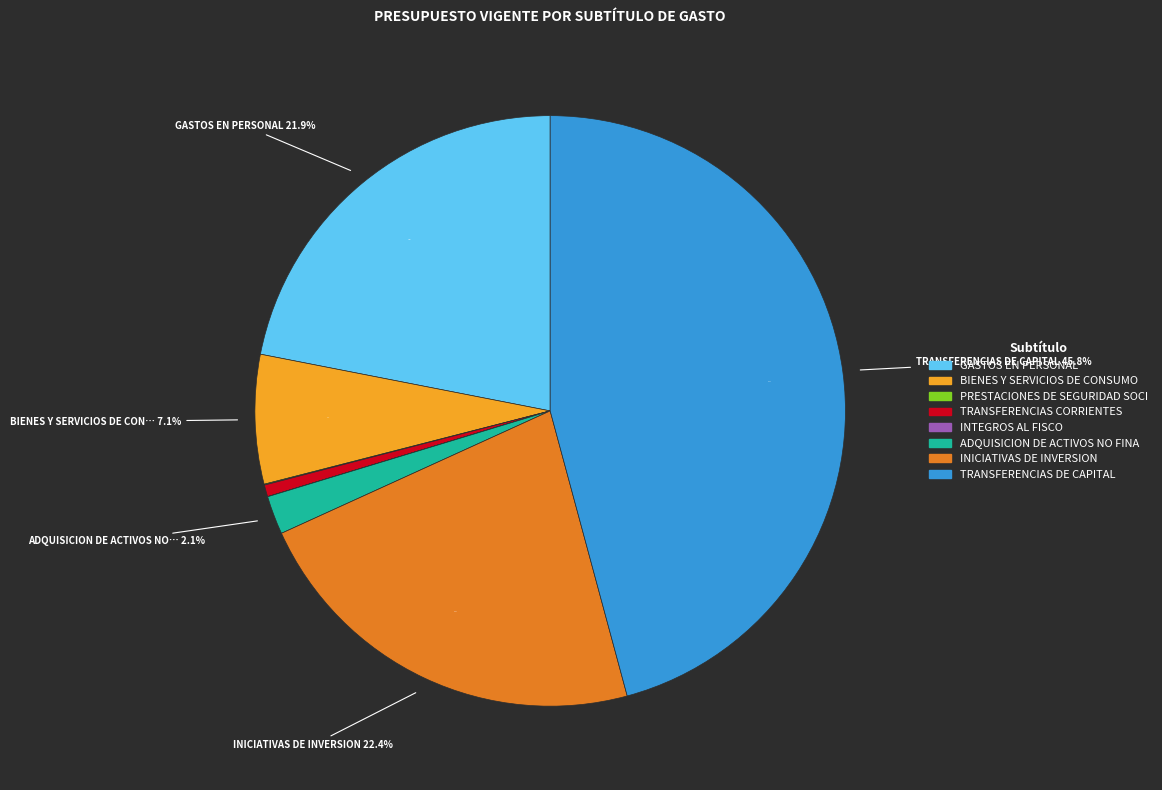

Which category has the biggest portion of the pie?

TRANSFERENCIAS DE CAPITAL